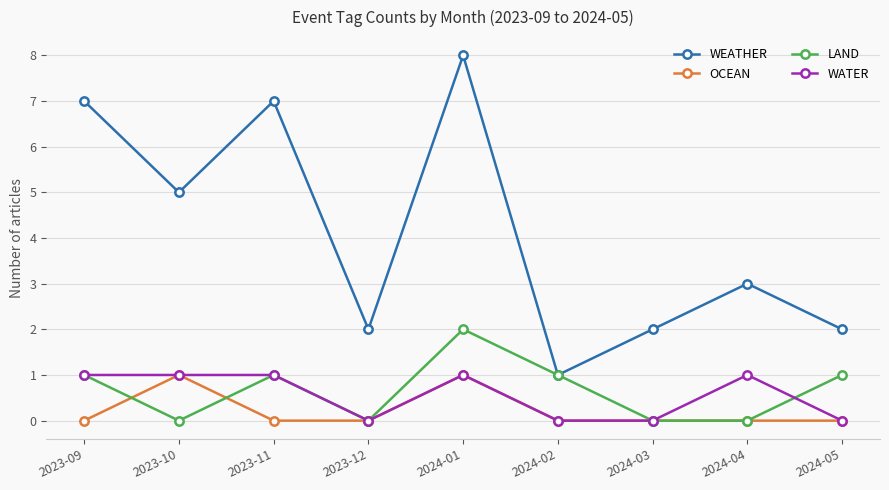

How many data points in LAND are less than 1?

4